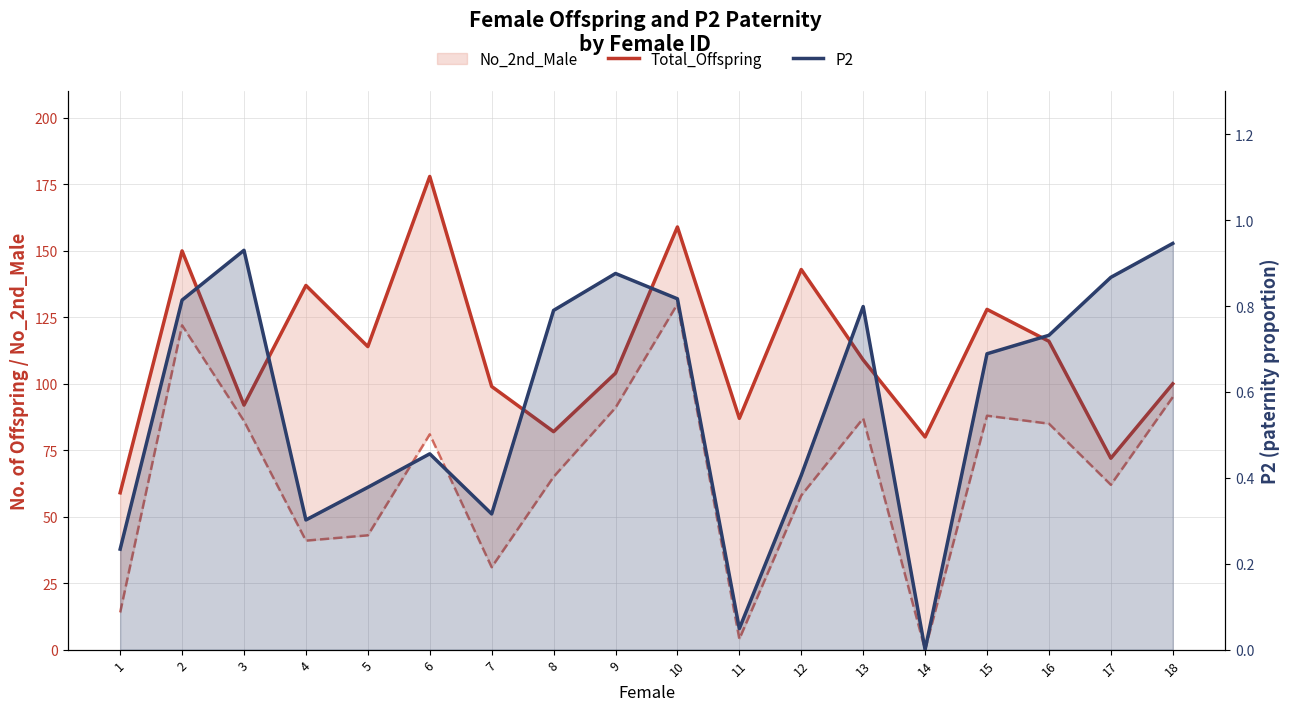

At 8, list the series in order from largest to smallest.

Total_Offspring, P2